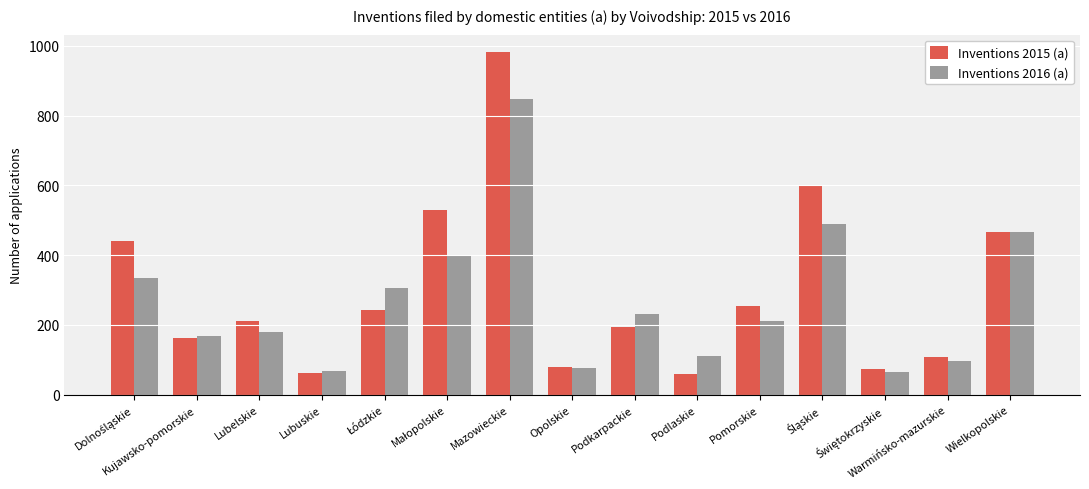

How many groups of bars are there?

15